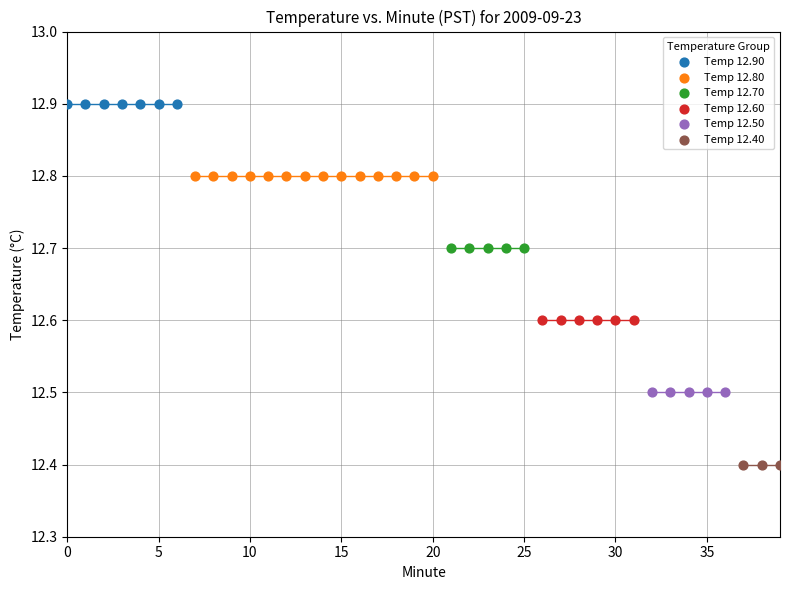

Which series contains the lowest Y value?

Temp 12.40